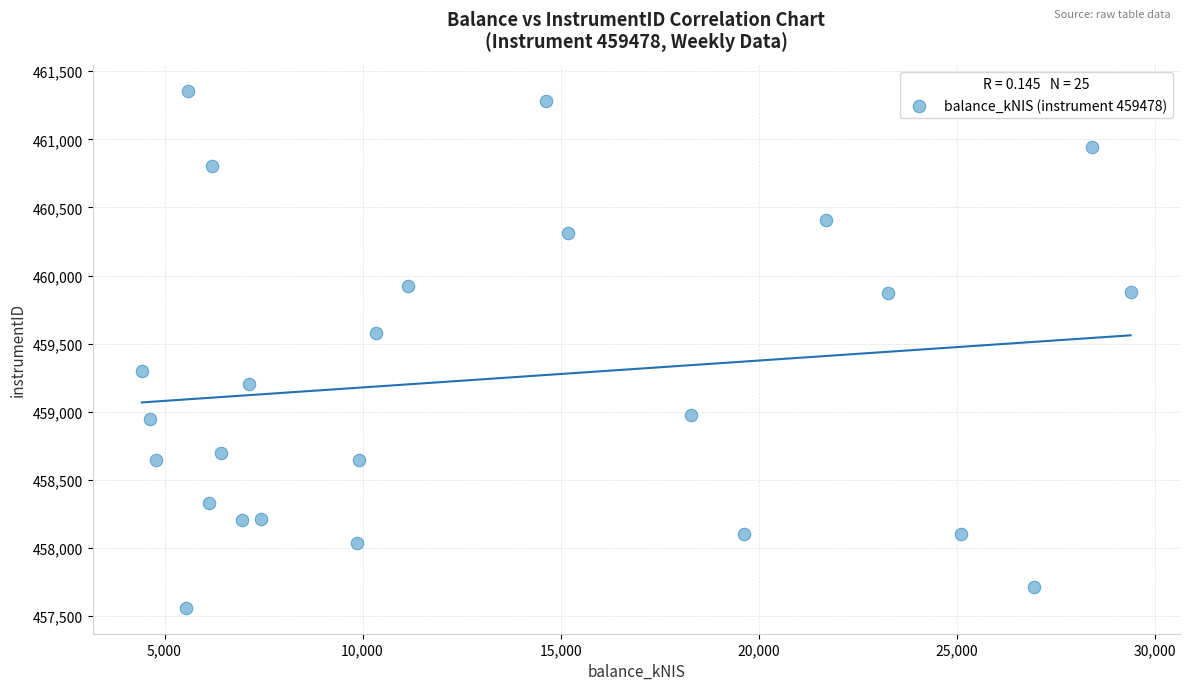

What is the range of Y values (max minus min)?

3797.3